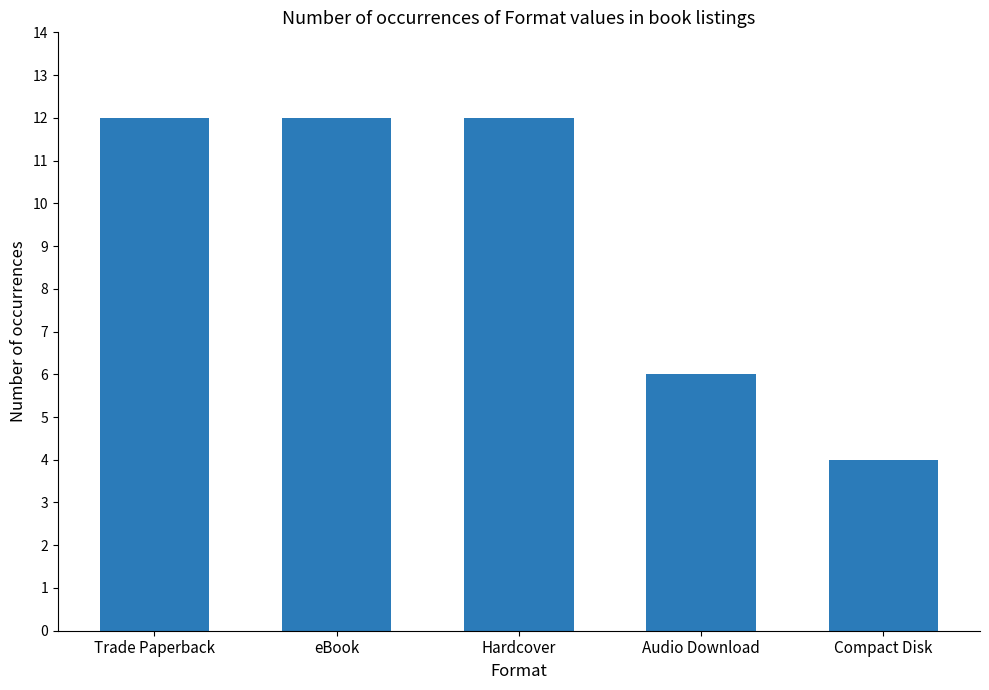

What is the difference between the values at Audio Download and eBook?

6